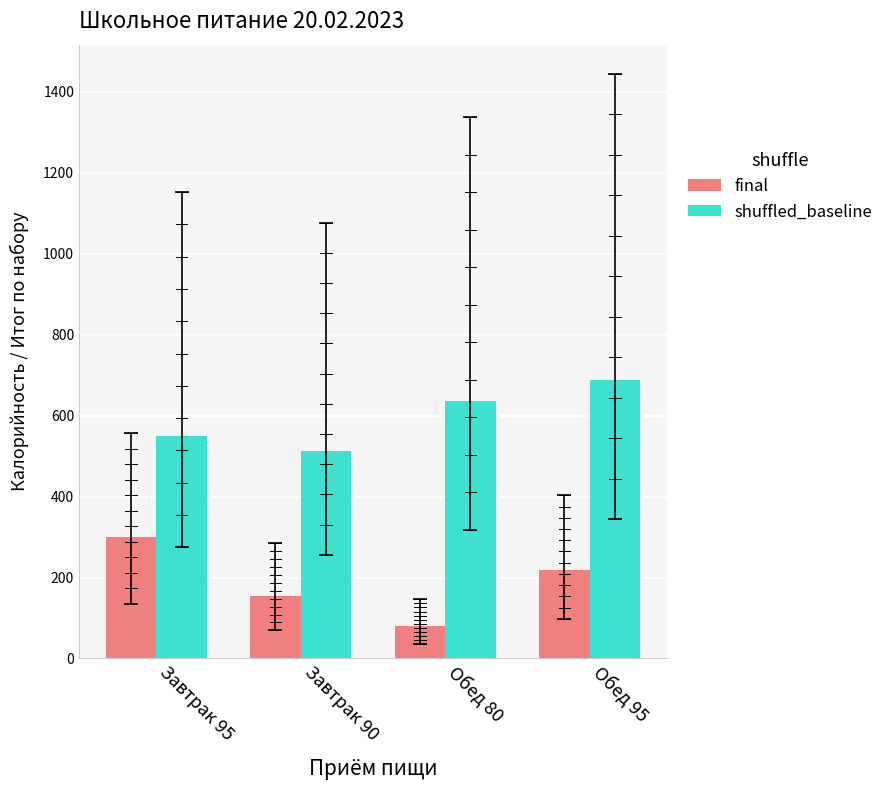

What are all the series names shown in the legend?

final, shuffled_baseline